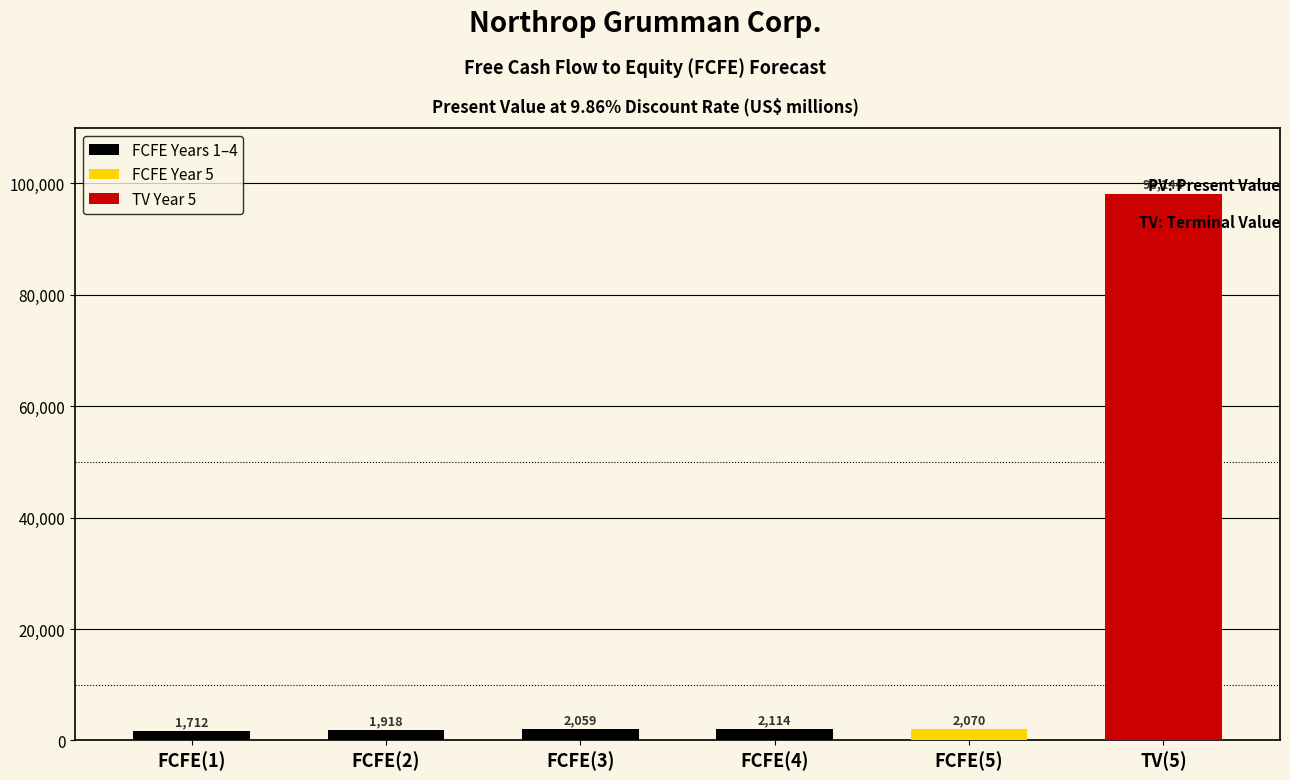

What is the sum of all values?

108017